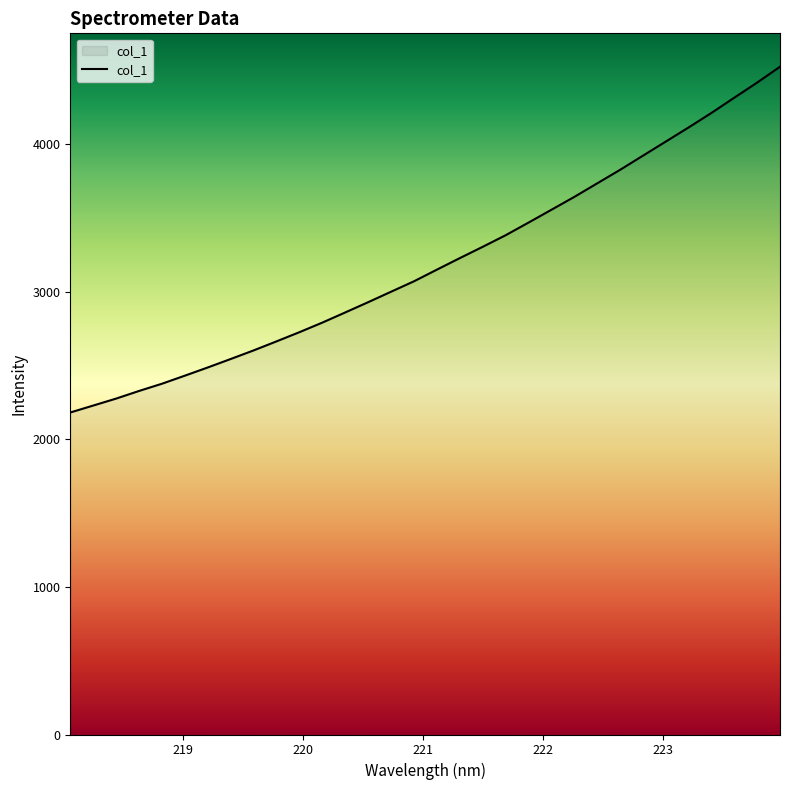

What is the difference between the maximum and minimum values?

2341.9